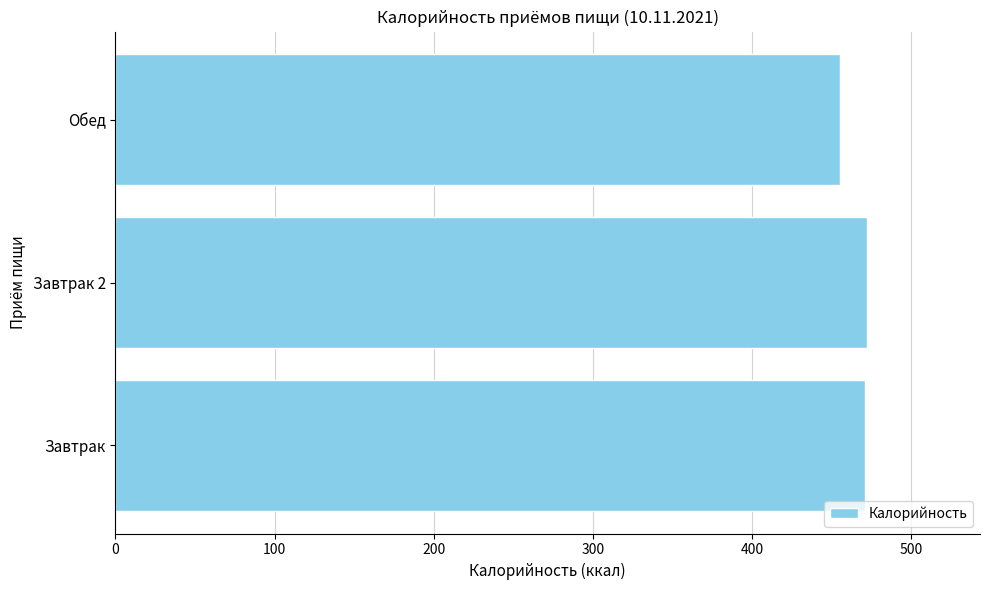

The value at Завтрак is 788.8. True or false?

False